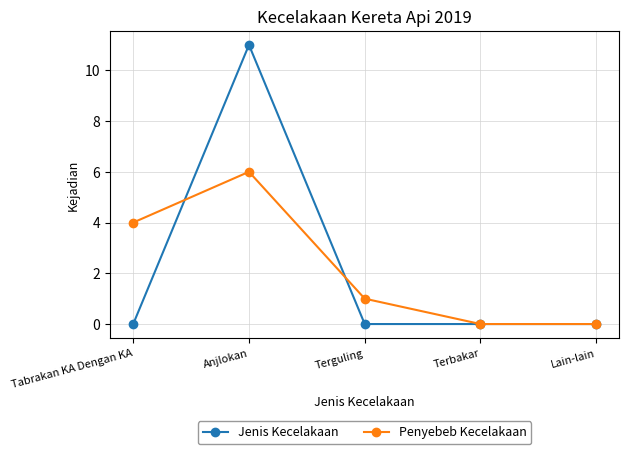

True or false: Jenis Kecelakaan has a value of 0 at Terguling.

True